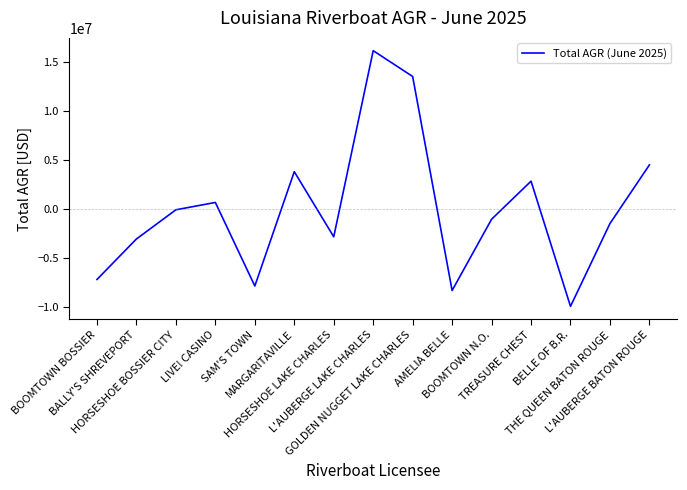

What is the minimum value shown in the chart?

-9896889.5